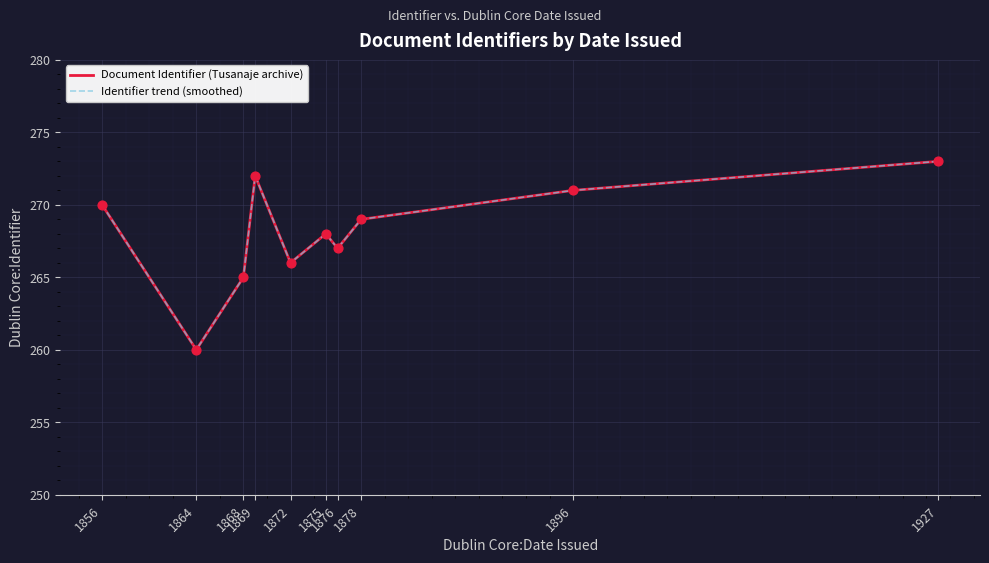

At which category is the sum across all series the highest?

1927